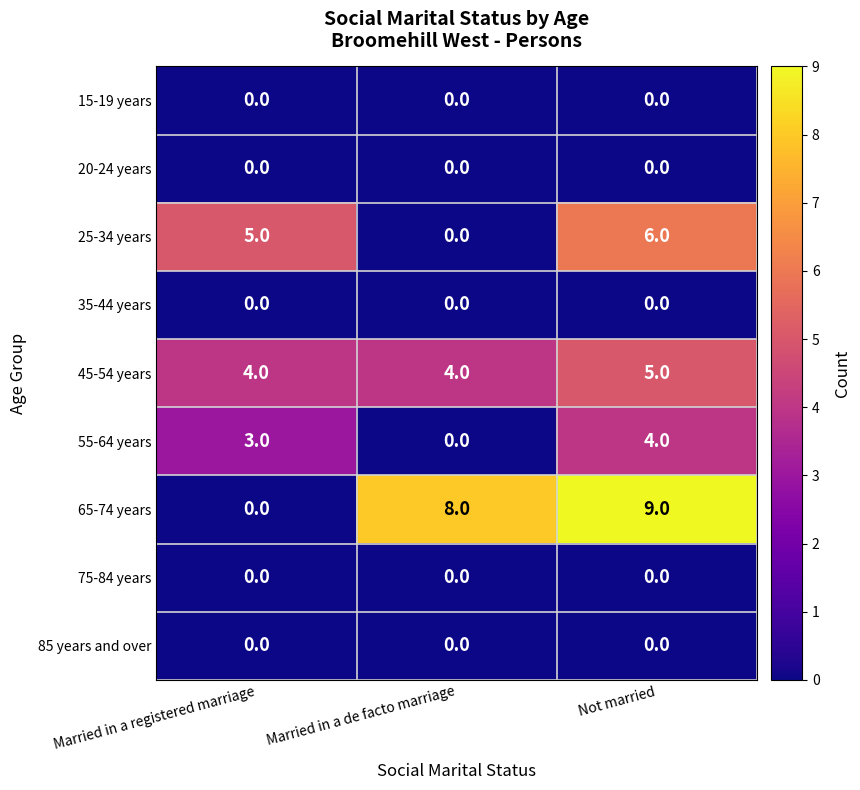

Between Married in a registered marriage and Married in a de facto marriage, which series saw the biggest shift?

65-74 years